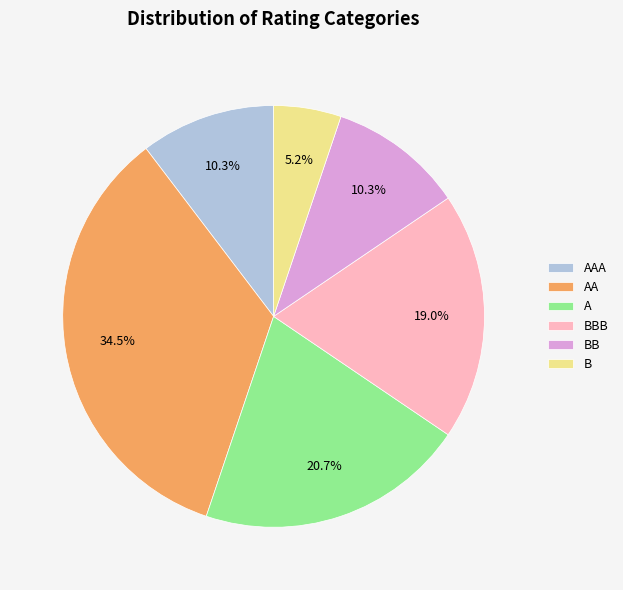

How many segments does this pie chart have?

6